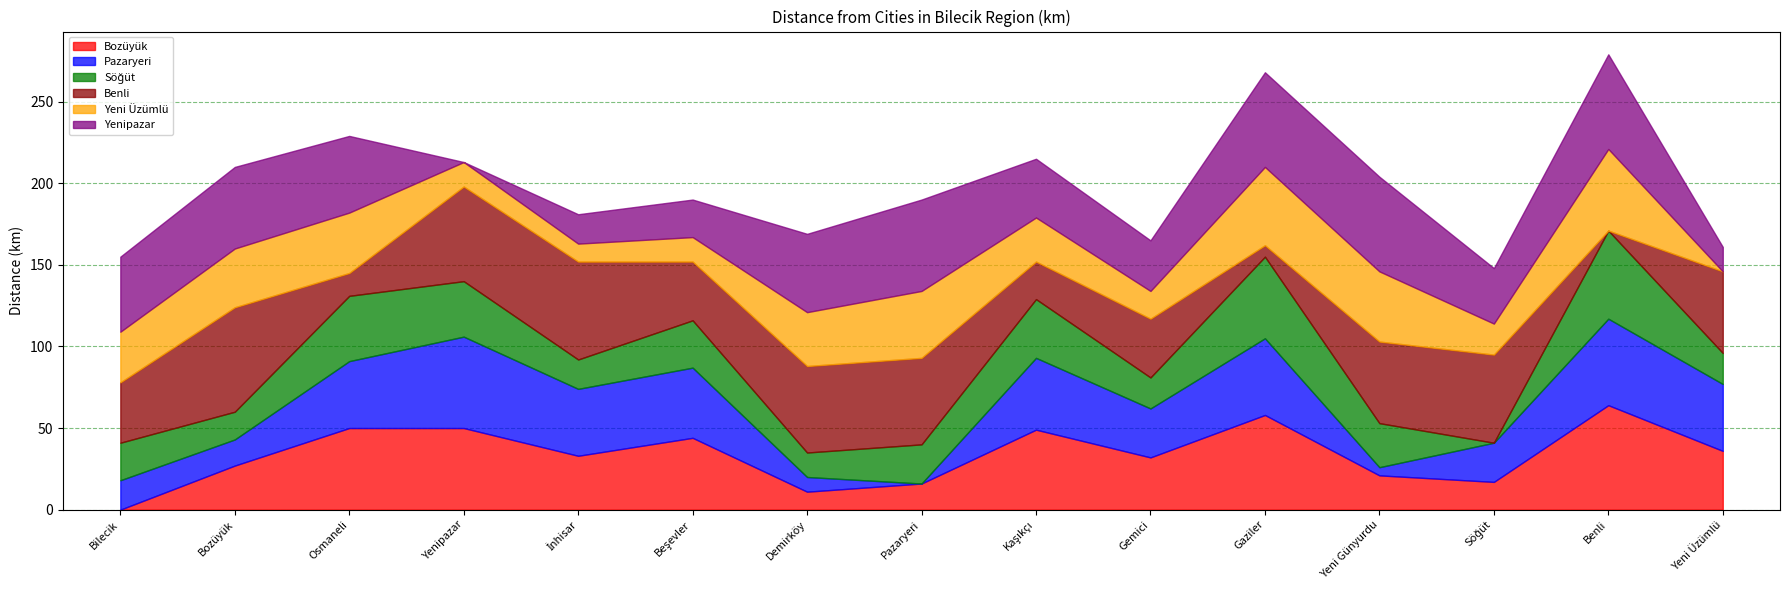

What is the label of the 13th point from the left?

Söğüt